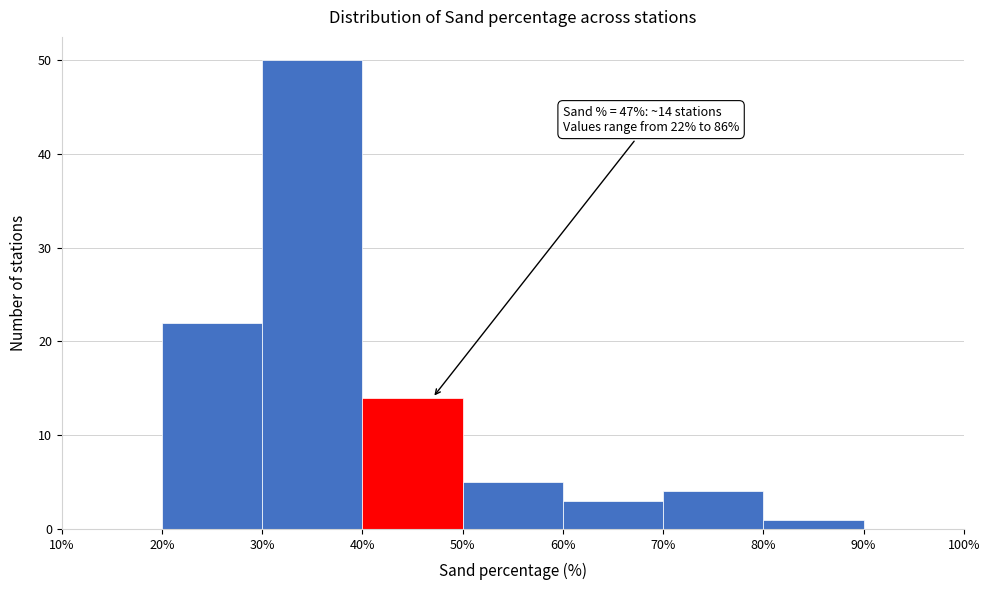

Over which range of the x-axis is the bar tallest?

30% to 40%